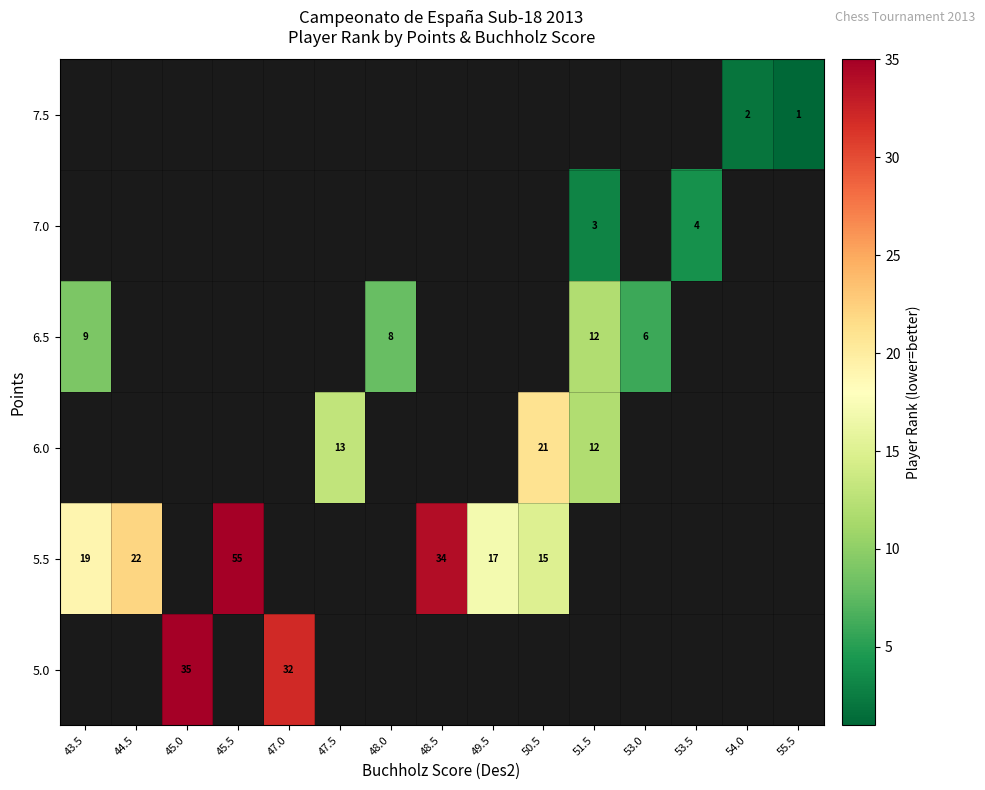

What is the difference between the maximum and minimum values in the row_1 series?

40.0